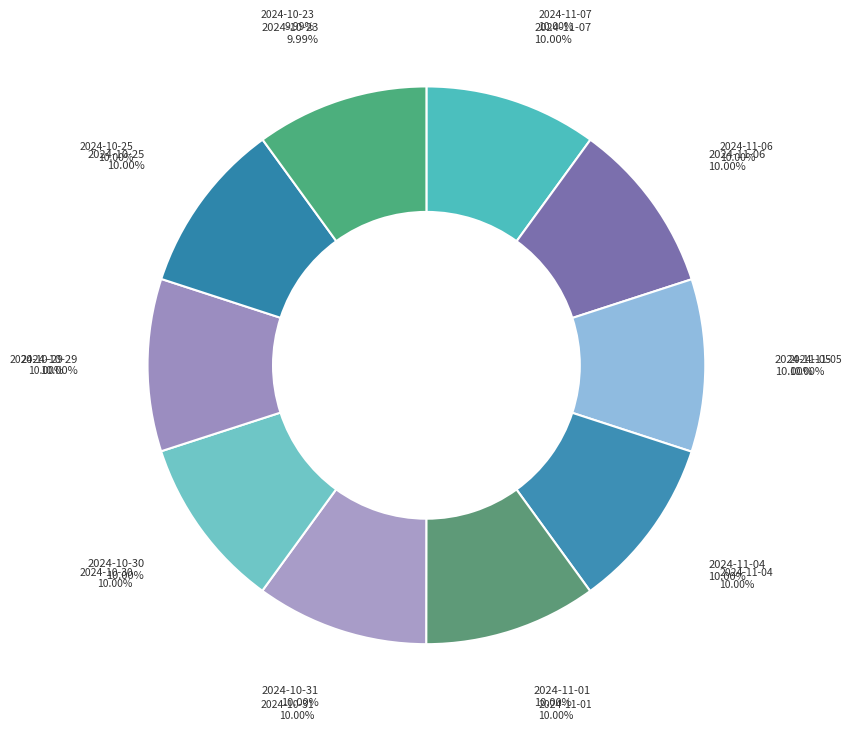

Is 2024-10-23 the majority of the pie?

No